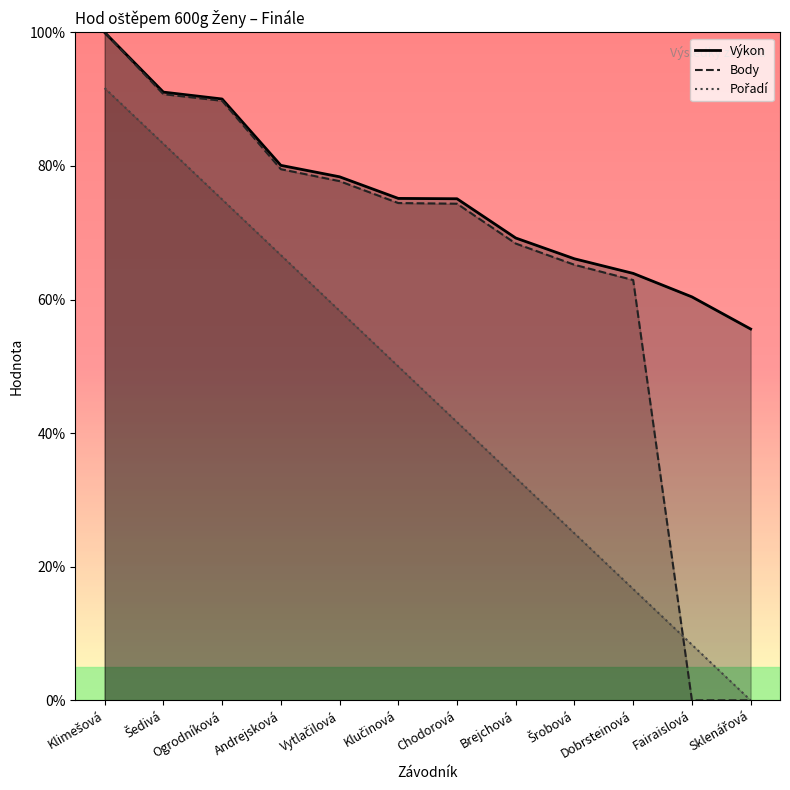

Does the chart display data point markers on the line(s)?

No